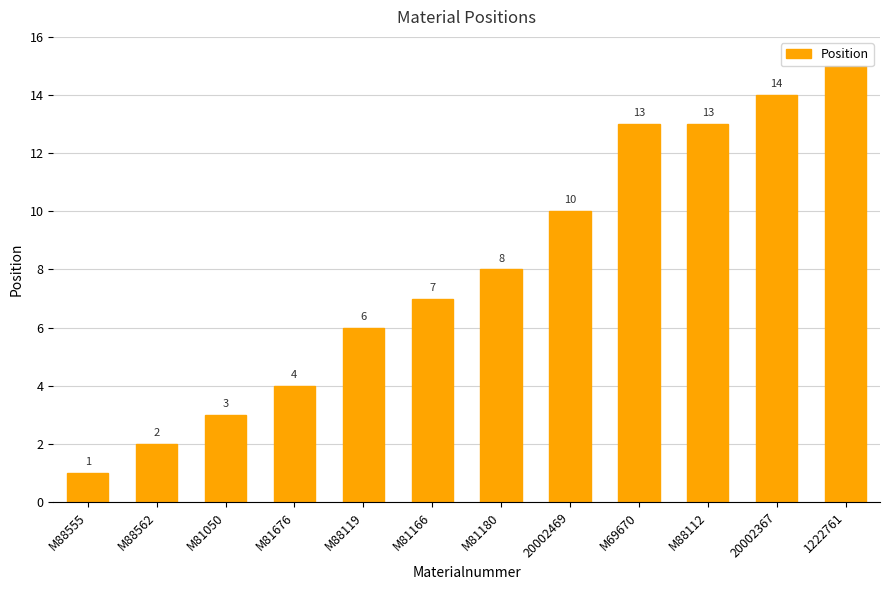

How many distinct data groups are displayed?

1